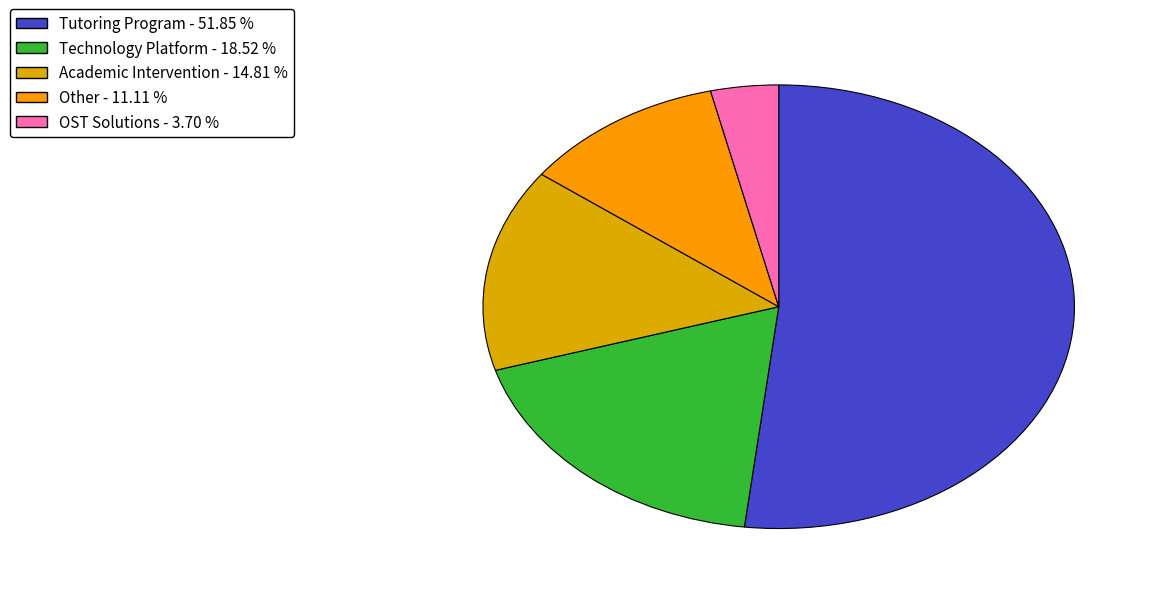

To the nearest percent, what is the average slice percentage?

20%